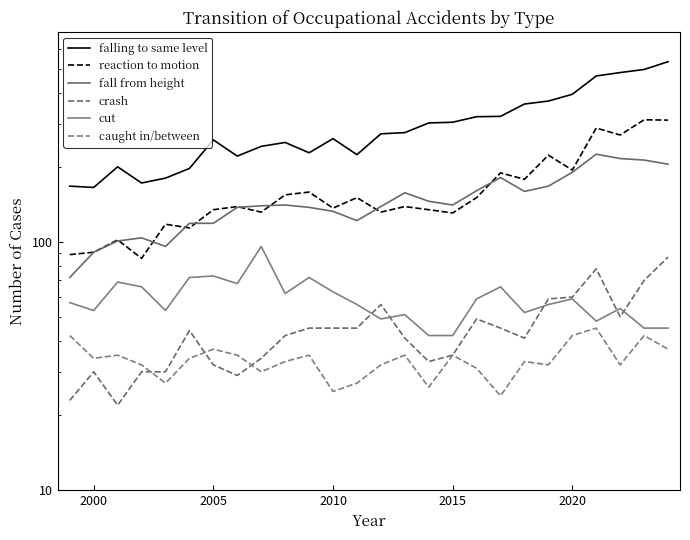

How many interior local valleys does the crash series have?

5